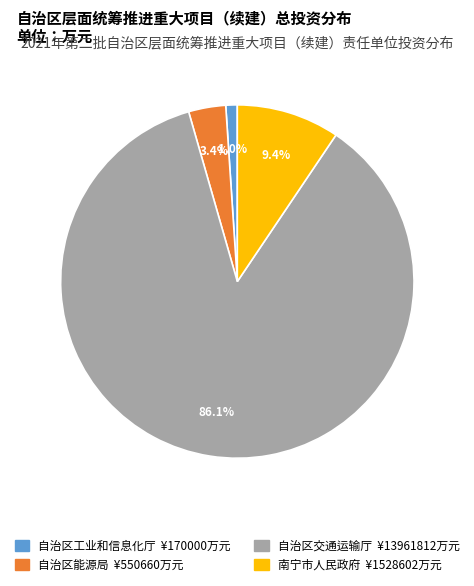

Is it true that 自治区交通运输厅 is 86% of the pie?

True